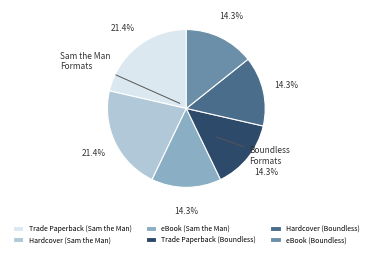

Combined, do eBook (Boundless) and Hardcover (Sam the Man) account for over 50%?

No